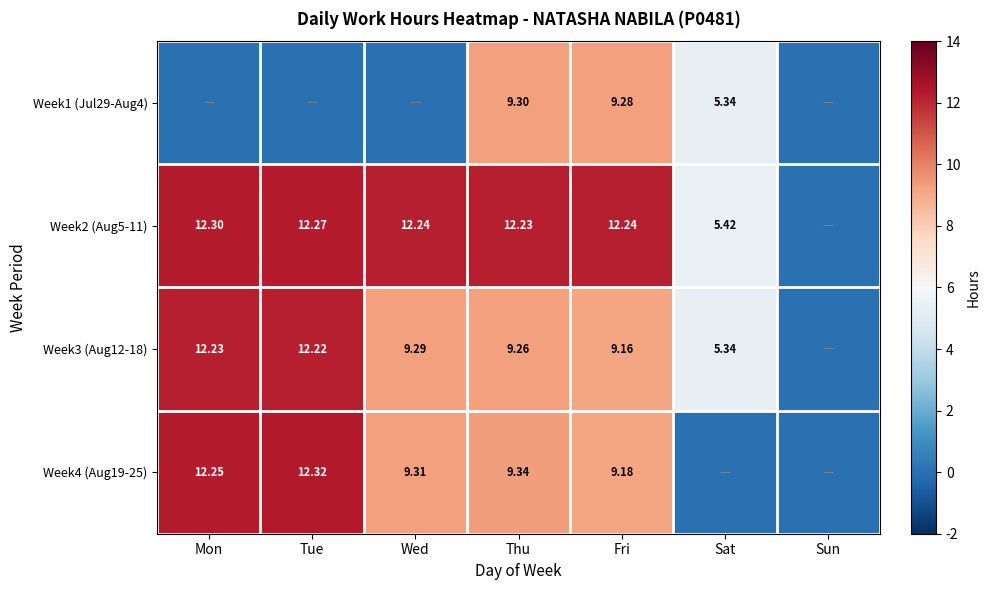

Is the value of Week2 (Aug5-11) at Thu greater than the value of Week3 (Aug12-18) at Tue?

Yes